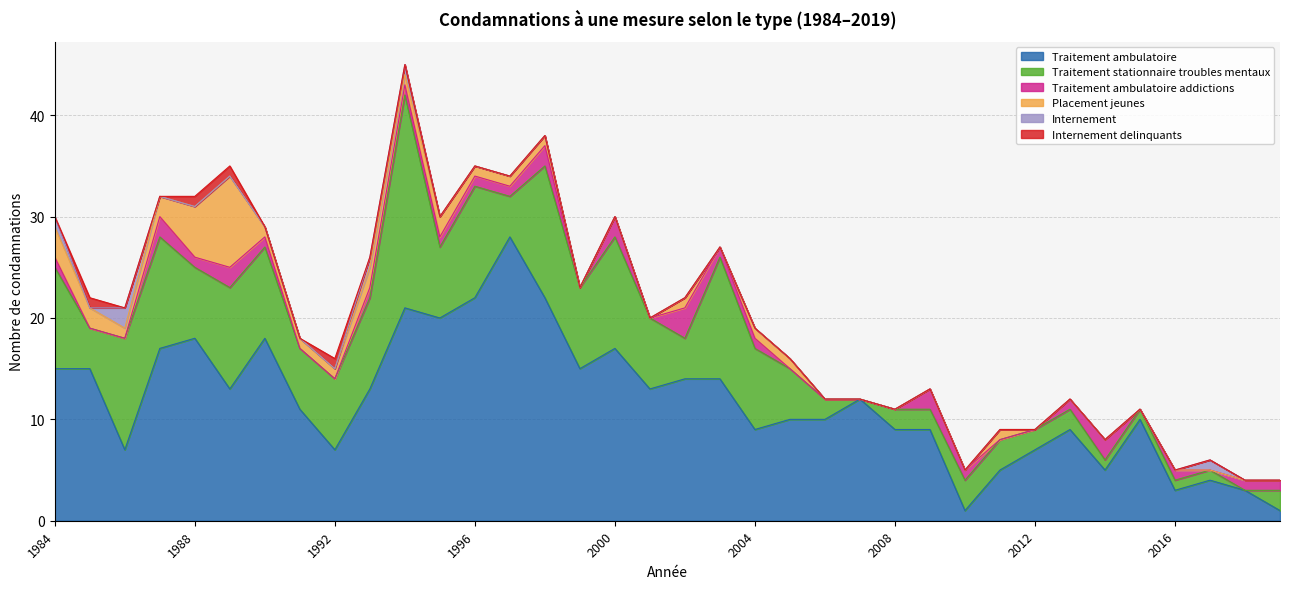

Reading left to right, list all the values displayed in this chart.

Traitement ambulatoire: 1984=15	1985=15	1986=7	1987=17	1988=18	1989=13	1990=18	1991=11	1992=7	1993=13	1994=21	1995=20	1996=22	1997=28	1998=22	1999=15	2000=17	2001=13	2002=14	2003=14	2004=9	2005=10	2006=10	2007=12	2008=9	2009=9	2010=1	2011=5	2012=7	2013=9	2014=5	2015=10	2016=3	2017=4	2018=3	2019=1
Traitement stationnaire troubles mentaux: 1984=10	1985=4	1986=11	1987=11	1988=7	1989=10	1990=9	1991=6	1992=7	1993=9	1994=21	1995=7	1996=11	1997=4	1998=13	1999=8	2000=11	2001=7	2002=4	2003=12	2004=8	2005=5	2006=2	2007=0	2008=2	2009=2	2010=3	2011=3	2012=2	2013=2	2014=1	2015=1	2016=1	2017=1	2018=0	2019=2
Traitement ambulatoire addictions: 1984=1	1985=0	1986=0	1987=2	1988=1	1989=2	1990=1	1991=0	1992=0	1993=1	1994=1	1995=1	1996=1	1997=1	1998=2	1999=0	2000=2	2001=0	2002=3	2003=1	2004=1	2005=0	2006=0	2007=0	2008=0	2009=2	2010=1	2011=0	2012=0	2013=1	2014=2	2015=0	2016=1	2017=0	2018=1	2019=1
Placement jeunes: 1984=3	1985=2	1986=1	1987=2	1988=5	1989=9	1990=1	1991=1	1992=1	1993=2	1994=1	1995=2	1996=1	1997=1	1998=1	1999=0	2000=0	2001=0	2002=1	2003=0	2004=1	2005=1	2006=0	2007=0	2008=0	2009=0	2010=0	2011=1	2012=0	2013=0	2014=0	2015=0	2016=0	2017=0	2018=0	2019=0
Internement: 1984=1	1985=0	1986=2	1987=0	1988=0	1989=0	1990=0	1991=0	1992=0	1993=1	1994=1	1995=0	1996=0	1997=0	1998=0	1999=0	2000=0	2001=0	2002=0	2003=0	2004=0	2005=0	2006=0	2007=0	2008=0	2009=0	2010=0	2011=0	2012=0	2013=0	2014=0	2015=0	2016=0	2017=1	2018=0	2019=0
Internement delinquants: 1984=0	1985=1	1986=0	1987=0	1988=1	1989=1	1990=0	1991=0	1992=1	1993=0	1994=0	1995=0	1996=0	1997=0	1998=0	1999=0	2000=0	2001=0	2002=0	2003=0	2004=0	2005=0	2006=0	2007=0	2008=0	2009=0	2010=0	2011=0	2012=0	2013=0	2014=0	2015=0	2016=0	2017=0	2018=0	2019=0